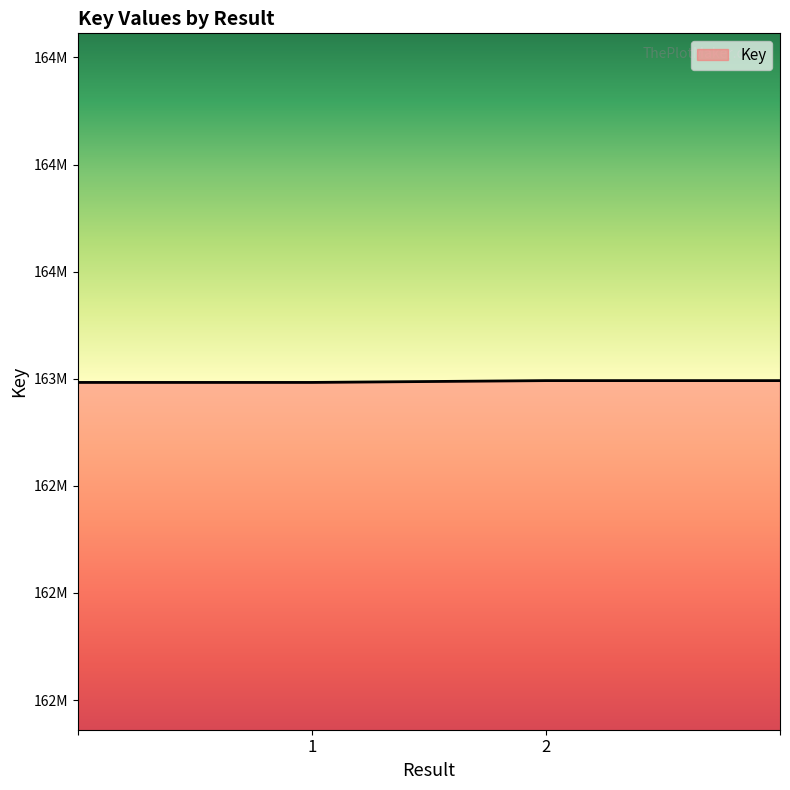

Does the chart have visible grid lines?

No